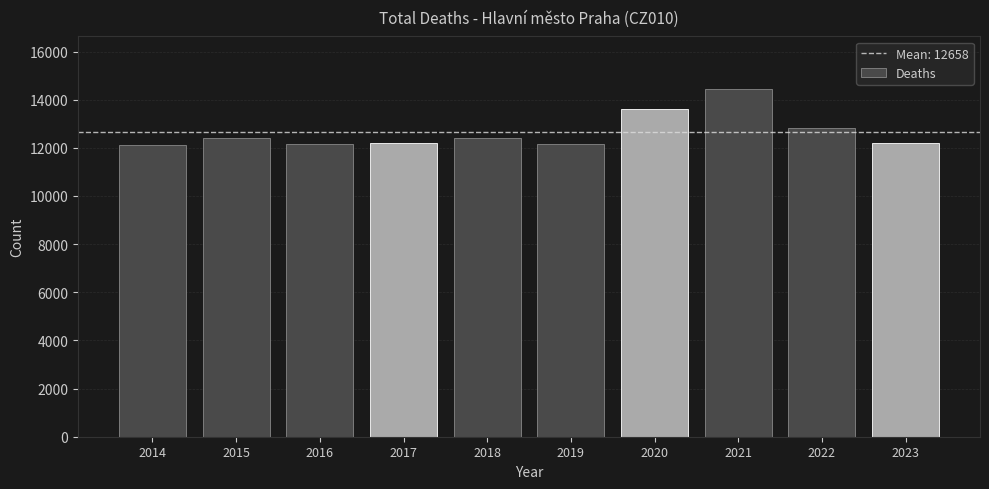

At which label is the value closest to 13289?

2020